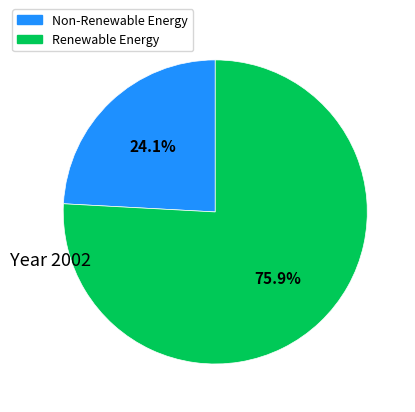

Is there a majority slice in this chart?

Yes